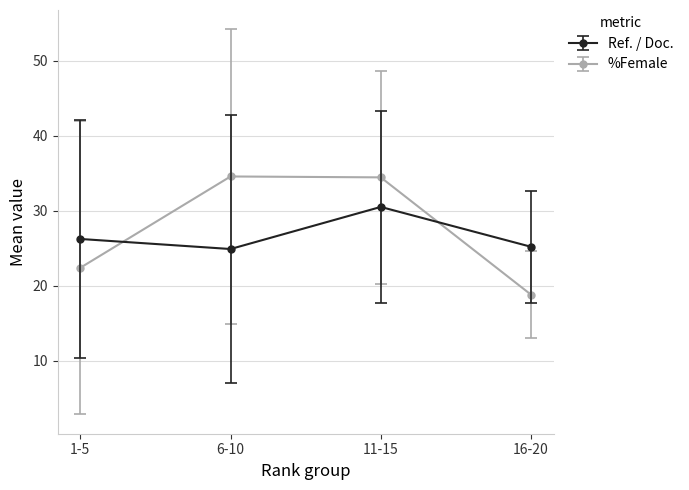

What is the approximate value of Ref. / Doc. at 6-10?

24.9